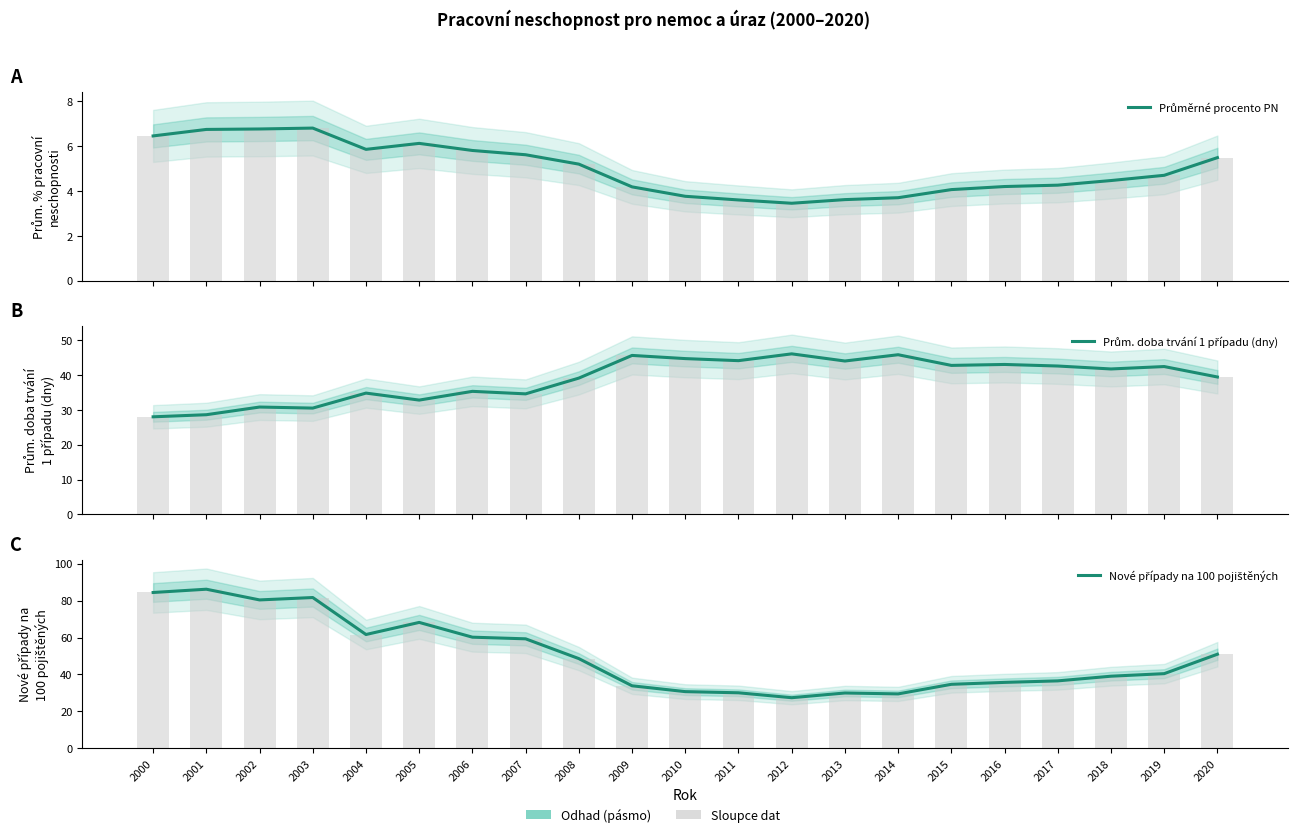

How many data points does each series have?

21